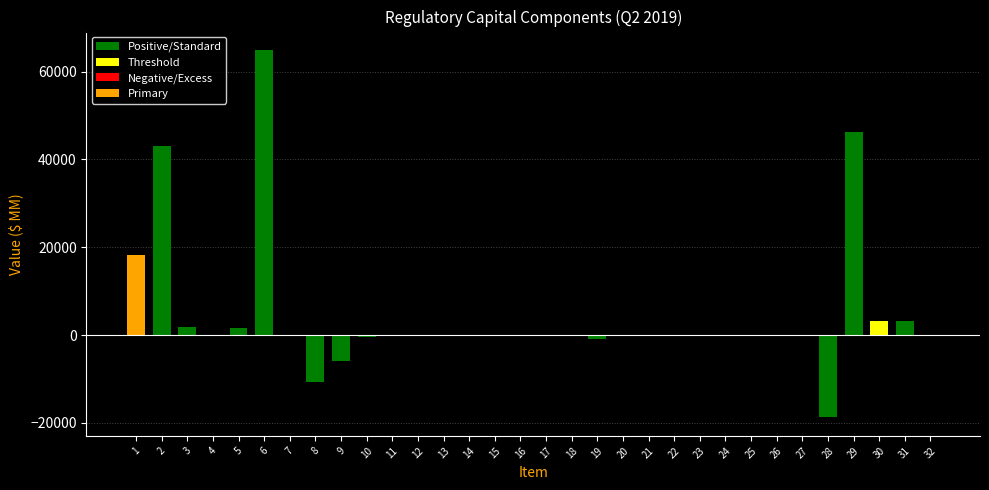

What is the change in value from 1 to 24?

-18361